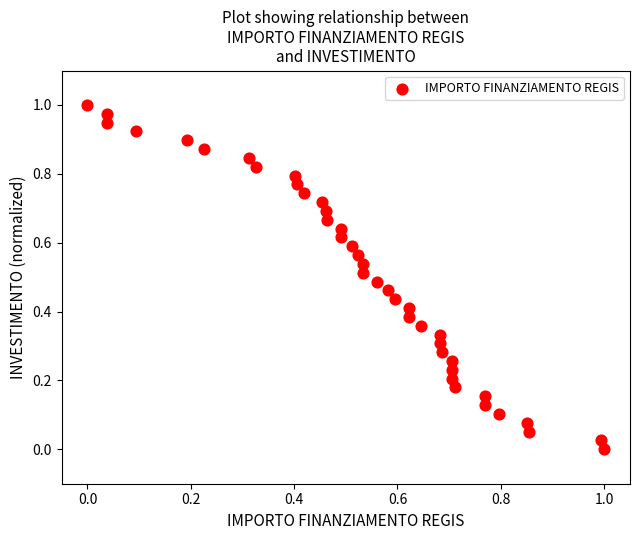

How many points are shown in the scatter plot?

40